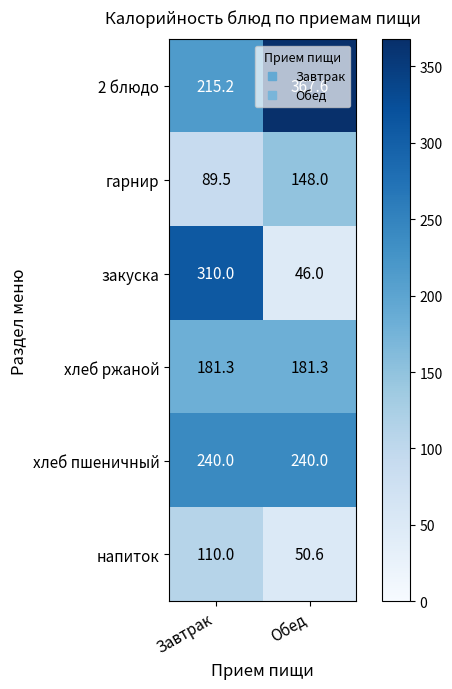

How many values in the напиток series are below 110?

1